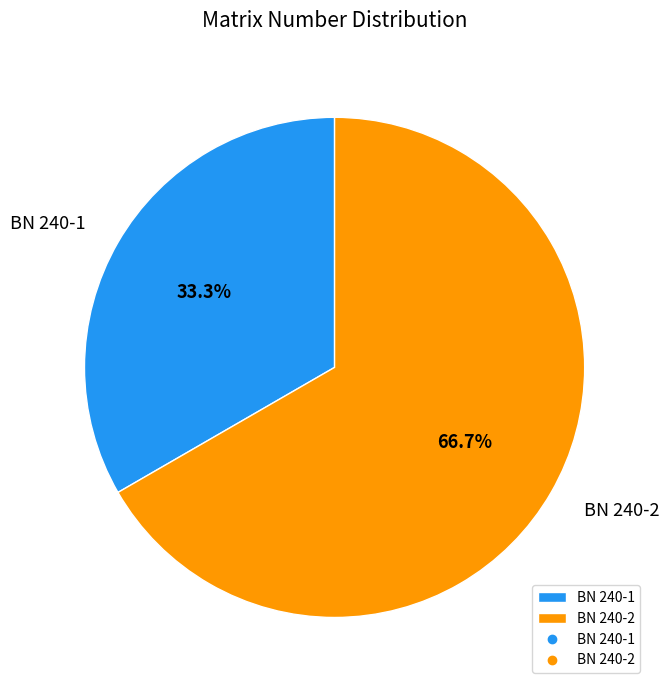

Is it true that BN 240-1 is 33% of the pie?

True